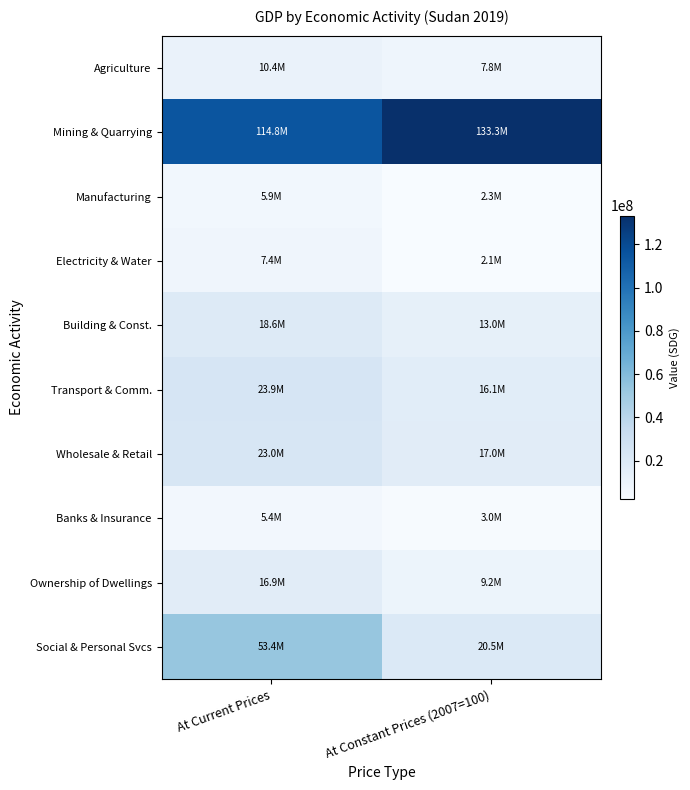

Reading left to right, list all the values displayed in this chart.

Agriculture: At Current Prices=10411174.4	At Constant Prices (2007=100)=7773136.1
Mining & Quarrying: At Current Prices=114831638.5	At Constant Prices (2007=100)=133275332.2
Manufacturing: At Current Prices=5902961.4	At Constant Prices (2007=100)=2313072.6
Electricity & Water: At Current Prices=7354942.7	At Constant Prices (2007=100)=2136822.4
Building & Const.: At Current Prices=18576253.0	At Constant Prices (2007=100)=12979494.8
Transport & Comm.: At Current Prices=23906193.6	At Constant Prices (2007=100)=16076794.6
Wholesale & Retail: At Current Prices=23034954.2	At Constant Prices (2007=100)=16974911.0
Banks & Insurance: At Current Prices=5400352.1	At Constant Prices (2007=100)=2975400.6
Ownership of Dwellings: At Current Prices=16928970.4	At Constant Prices (2007=100)=9165658.0
Social & Personal Svcs: At Current Prices=53410202.3	At Constant Prices (2007=100)=20453954.5